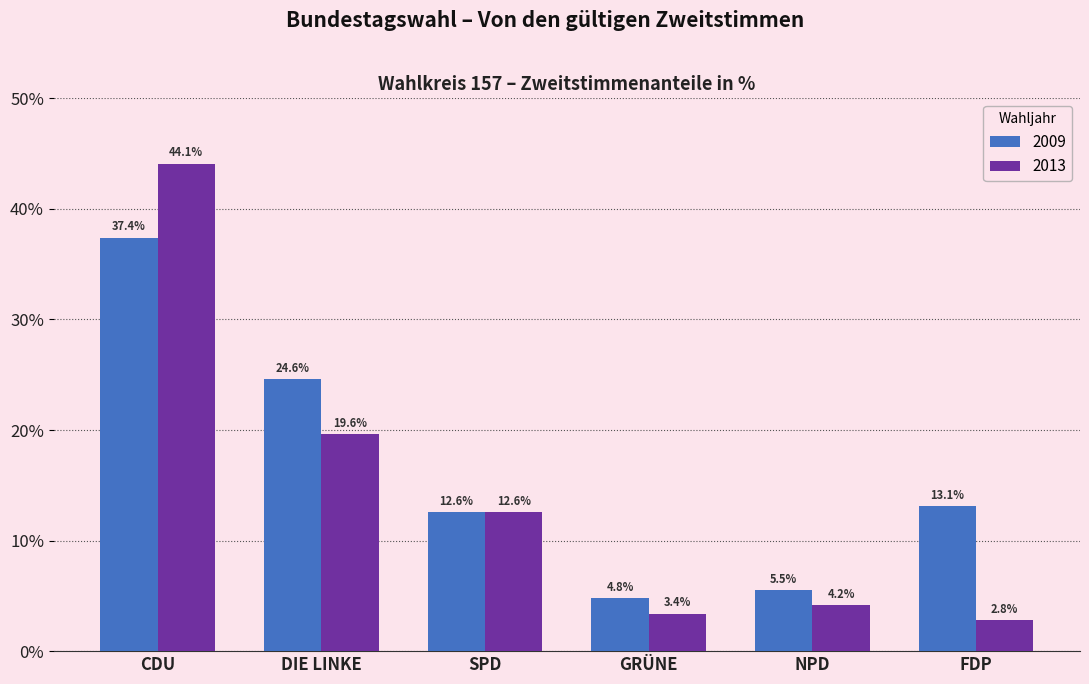

Reading right to left, what are all the values shown in this chart?

2009: 13.1	5.5	4.8	12.6	24.6	37.4
2013: 2.8	4.2	3.4	12.6	19.6	44.1